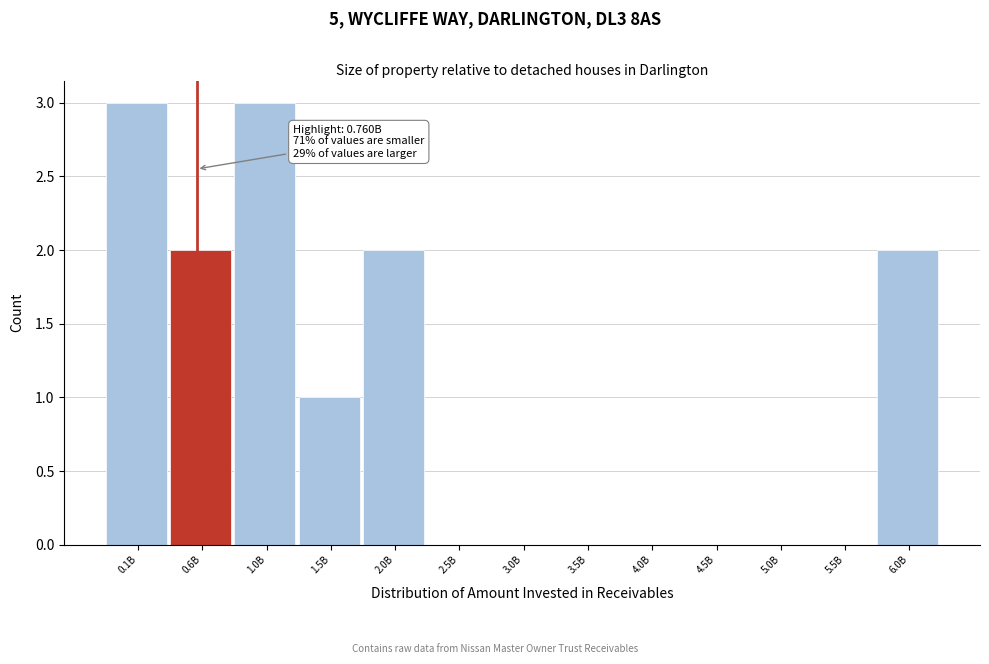

Reading left to right, extract all data points from this chart.

0.1B=3	0.6B=2	1.0B=3	1.5B=1	2.0B=2	2.5B=0	3.0B=0	3.5B=0	4.0B=0	4.5B=0	5.0B=0	5.5B=0	6.0B=2